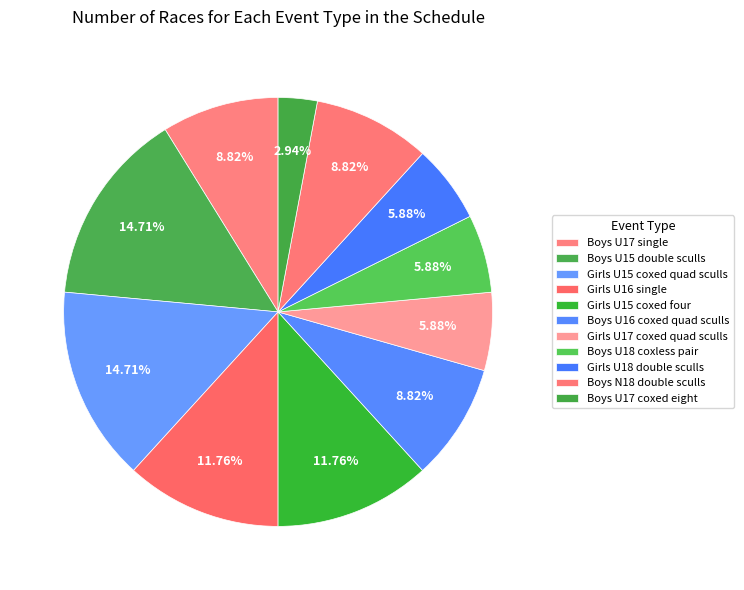

What is the change in value from Boys U16 coxed quad sculls to Boys U18 coxless pair?

-1